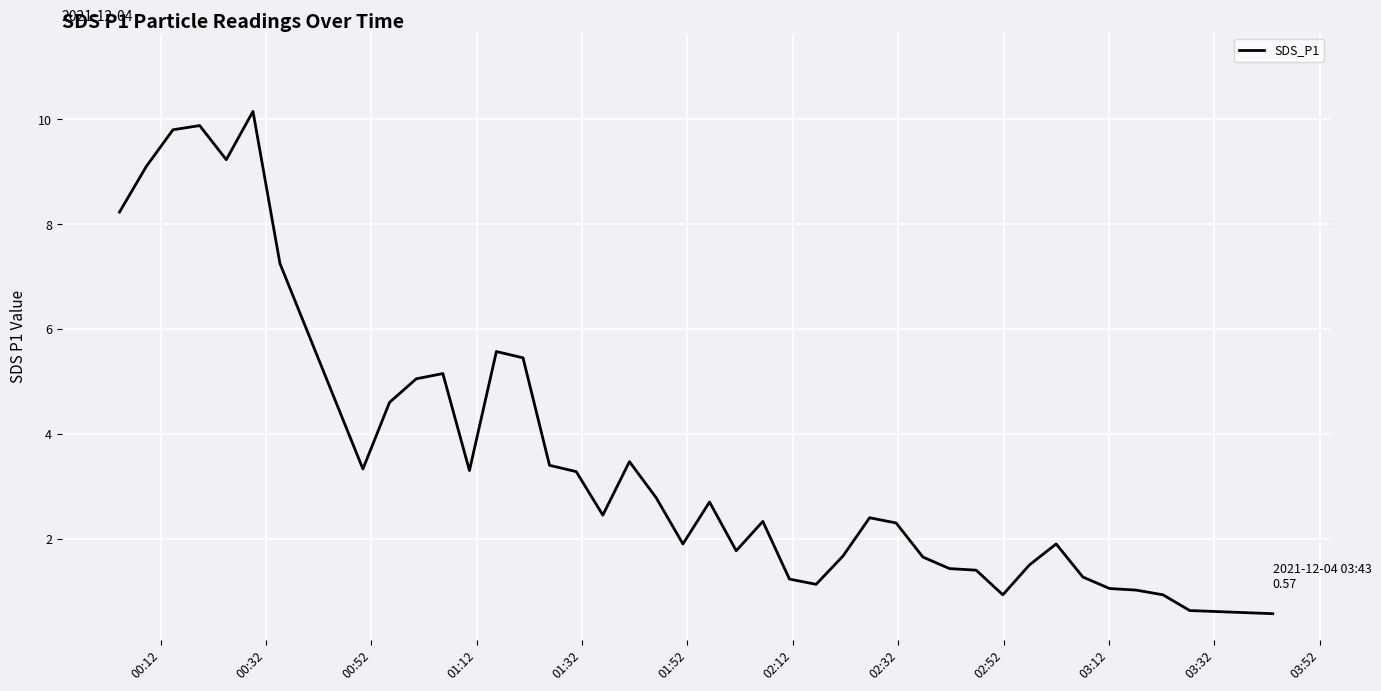

What is the sum of all values?

143.2